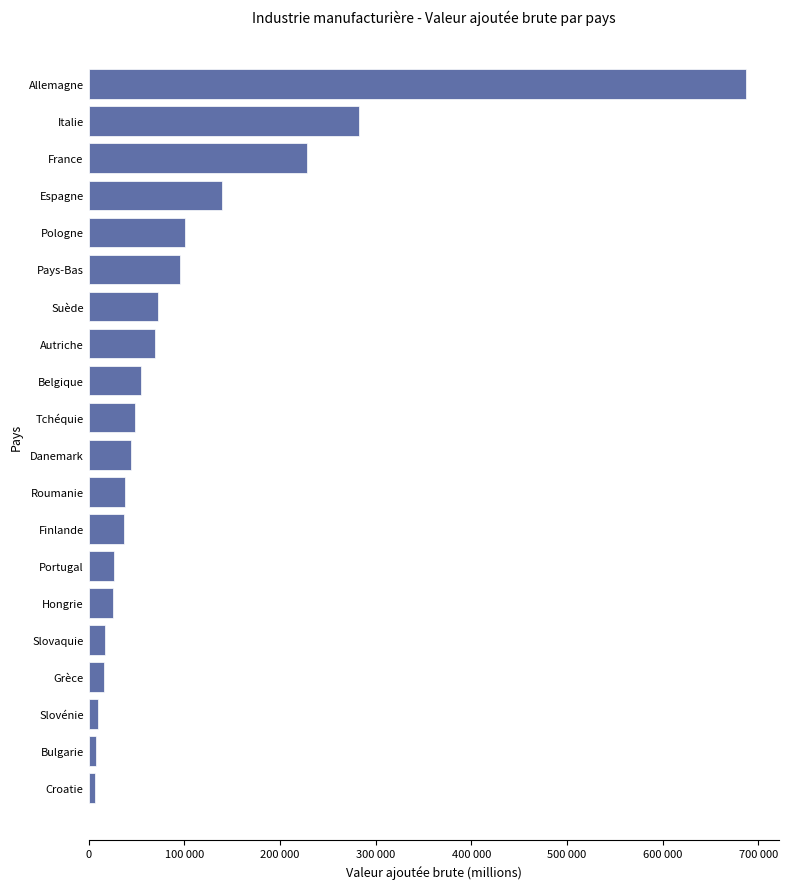

What is the maximum value shown in the chart?

687379.0